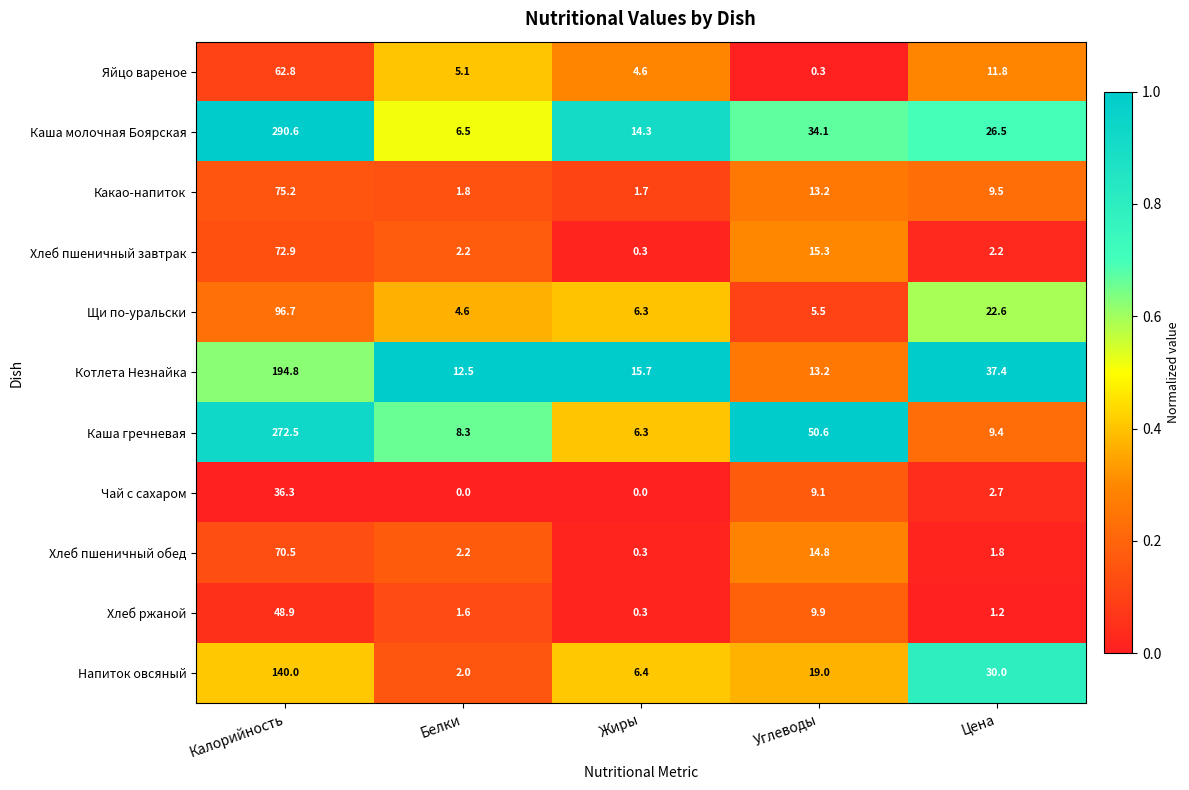

What is the maximum value shown in the chart?

290.6